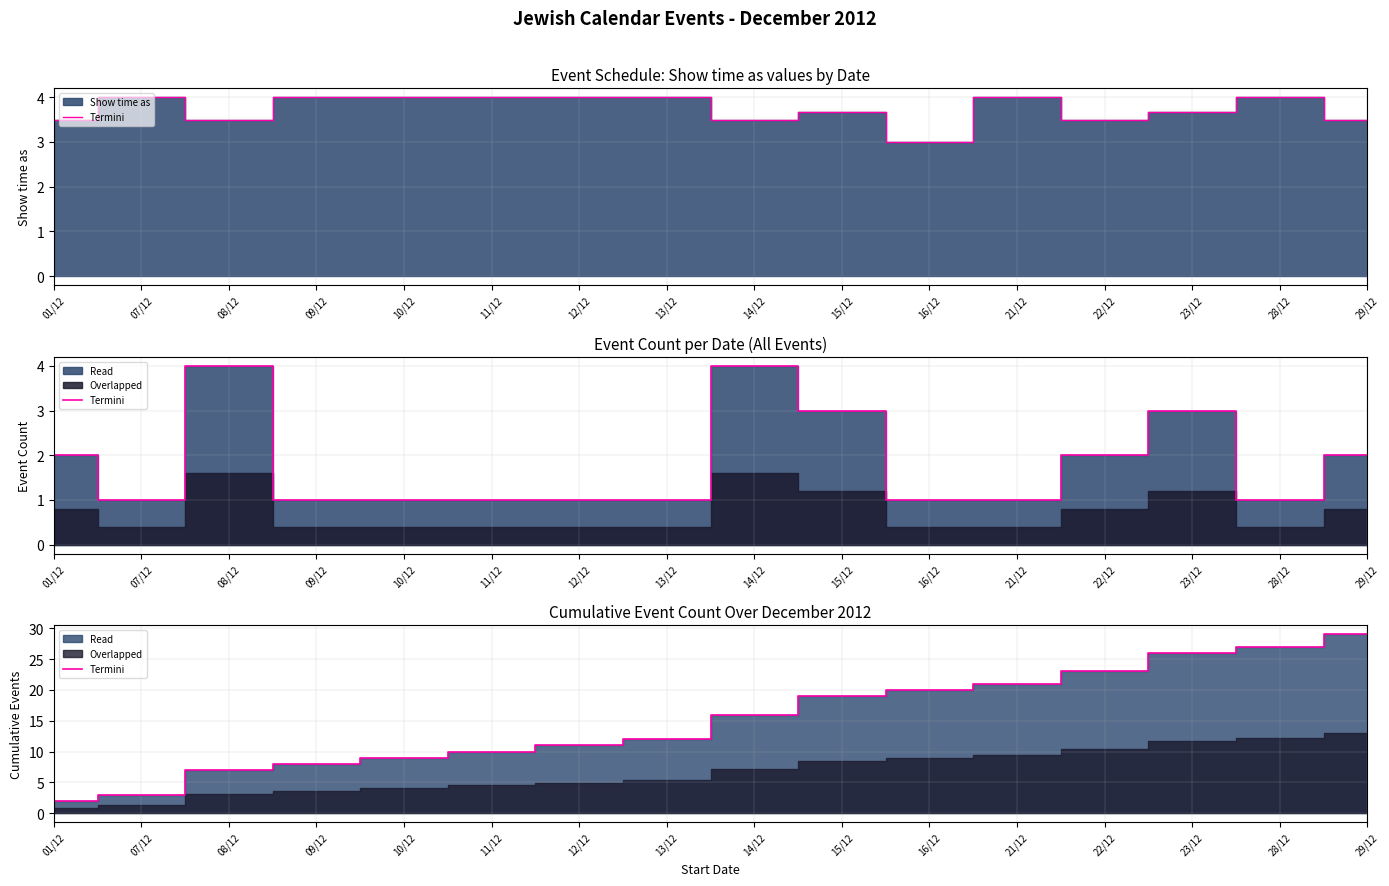

True or false: the data shows 11 at 15/12.

False